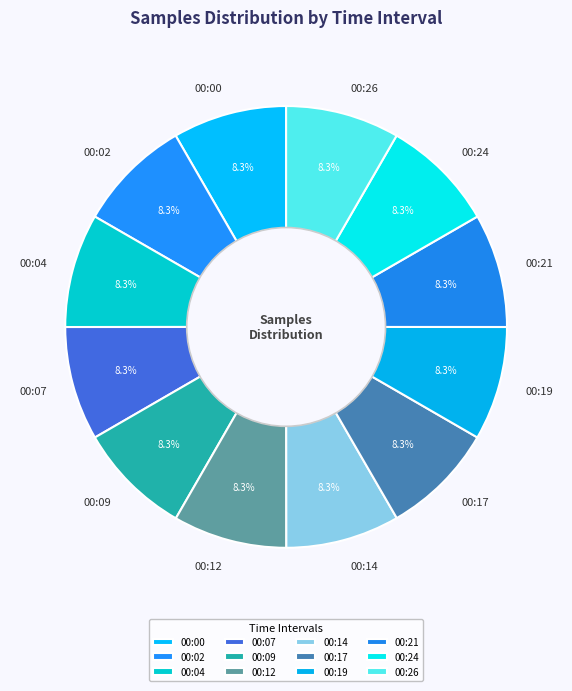

Is the sum of 00:09 and 00:02 greater than half?

No